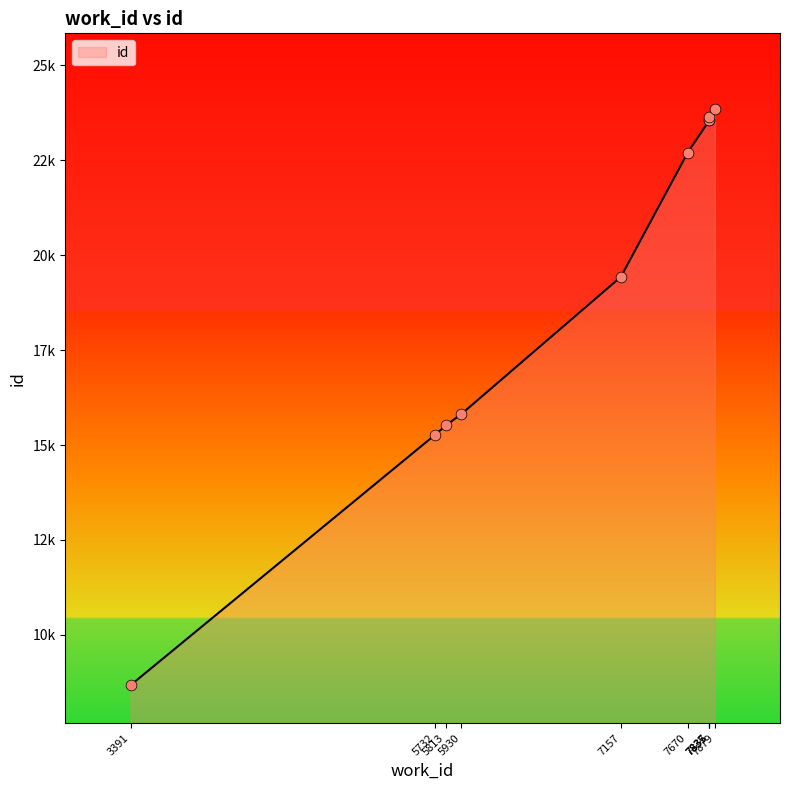

What is the ratio of the value at 5732 to the value at 7670?

0.7